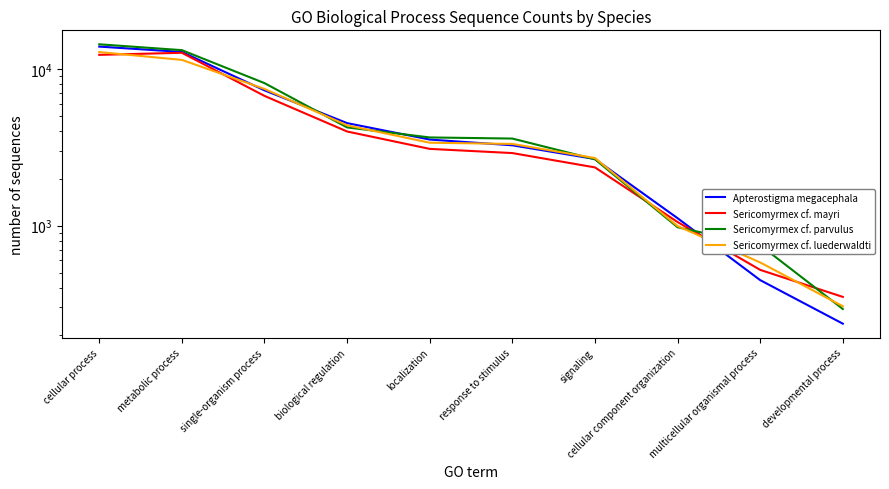

Is it true that Sericomyrmex cf. mayri equals 6584 at cellular process?

False